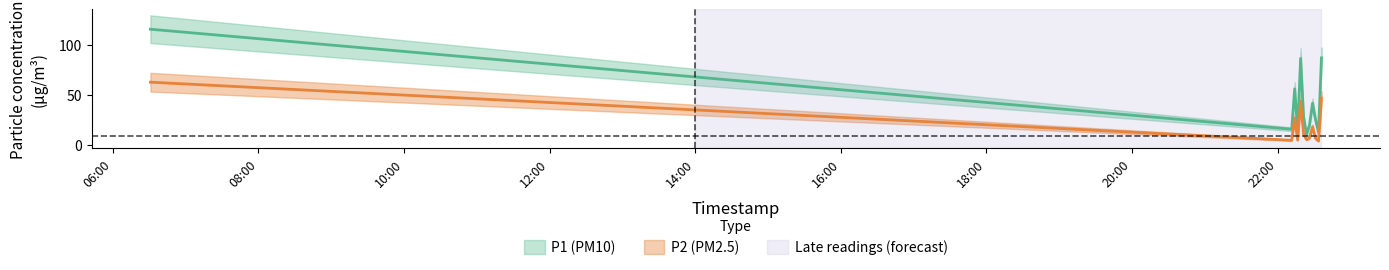

What is the value of the P2 point at the 12th from the left?

46.6